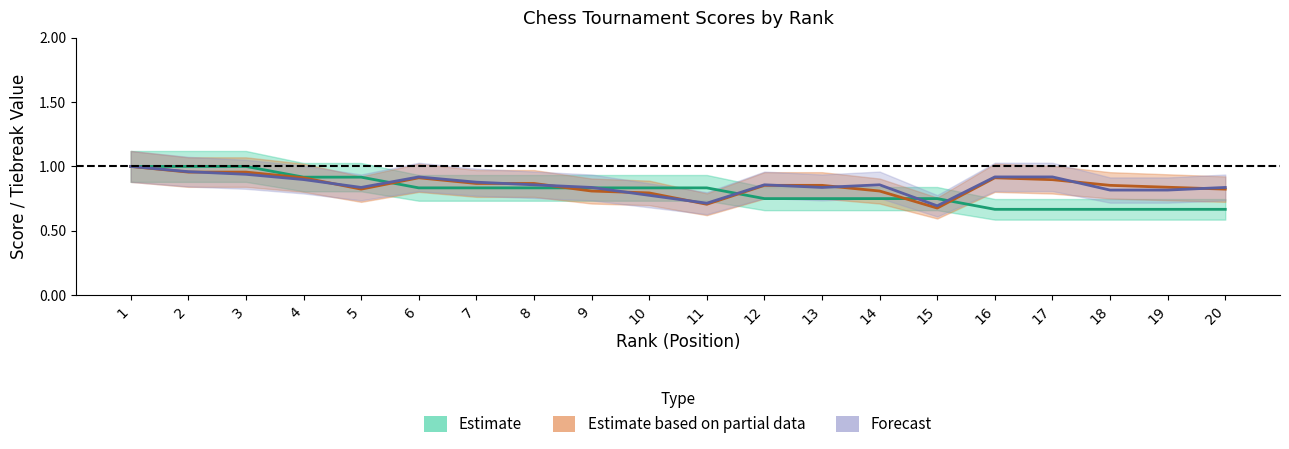

Which series changed the most between 1 and 2?

TB1